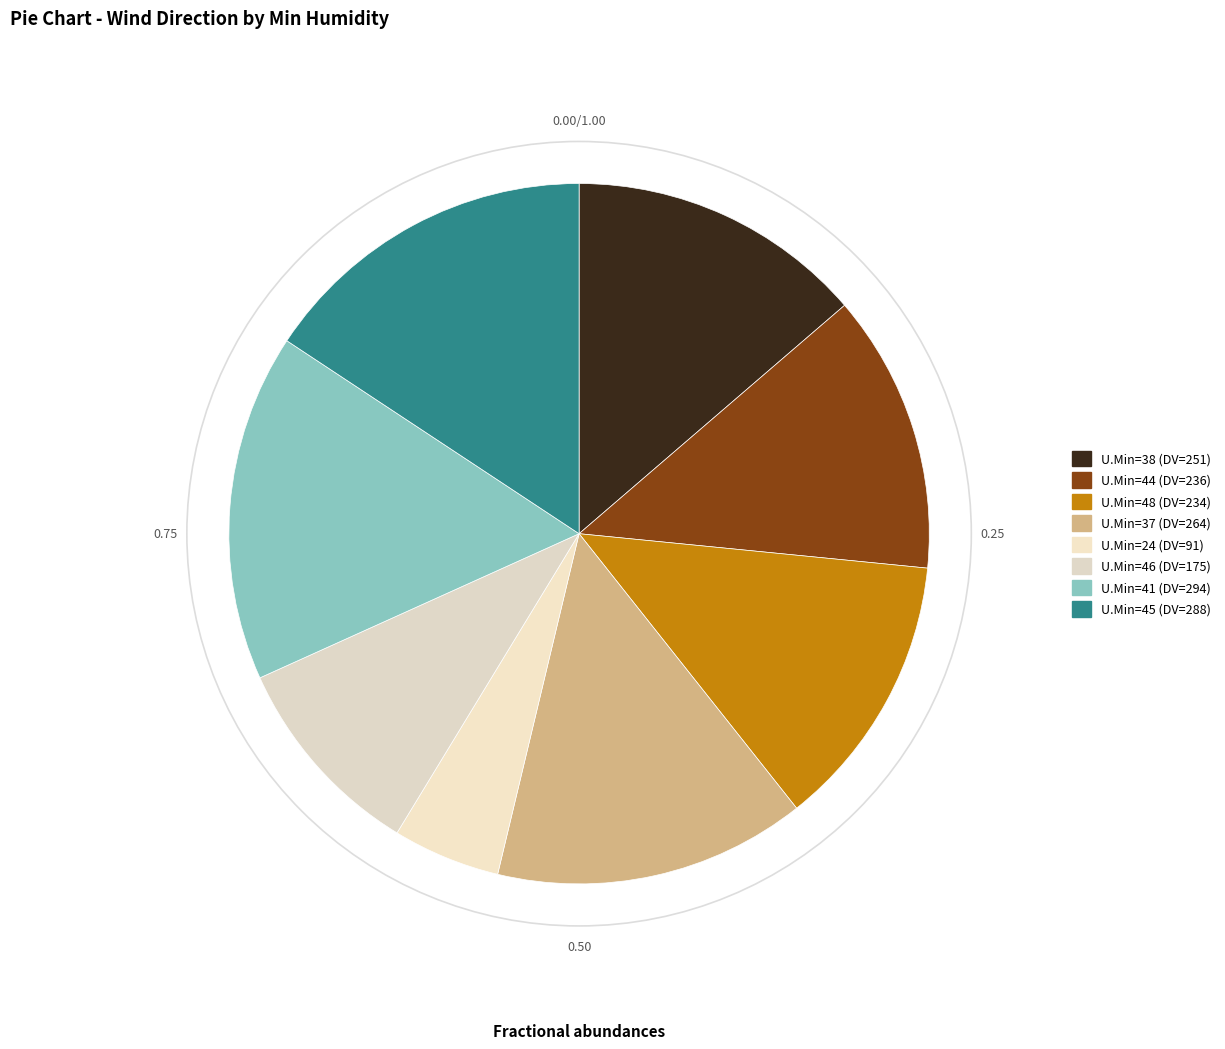

How many slices are in this pie chart?

8